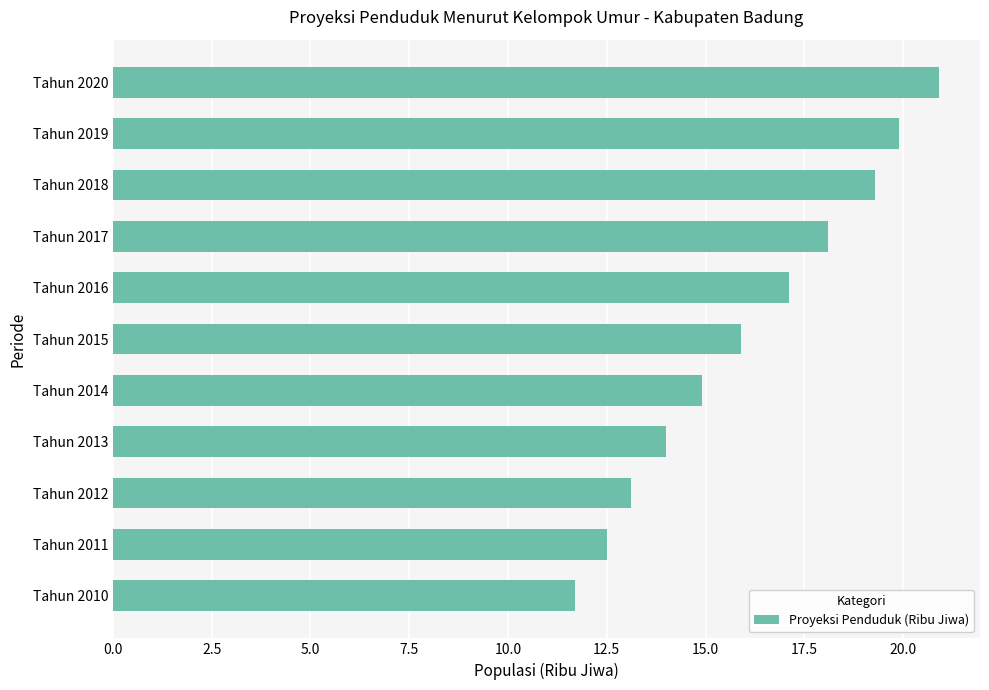

What value does the data have at Tahun 2016?

17.1